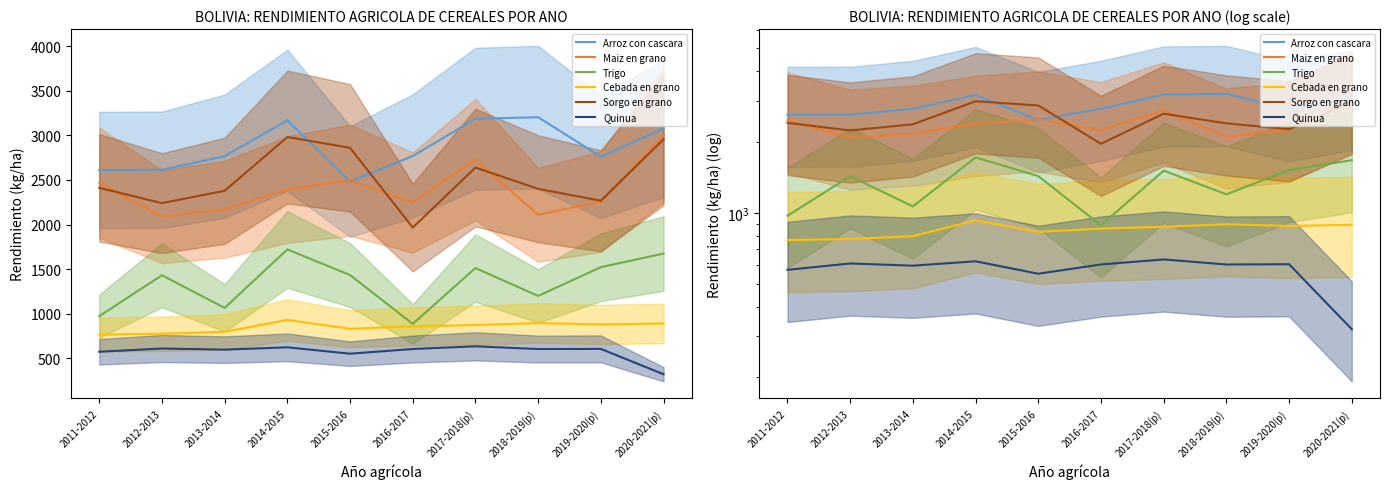

What are all the series names shown in the legend?

Arroz con cascara, Maiz en grano, Trigo, Cebada en grano, Sorgo en grano, Quinua